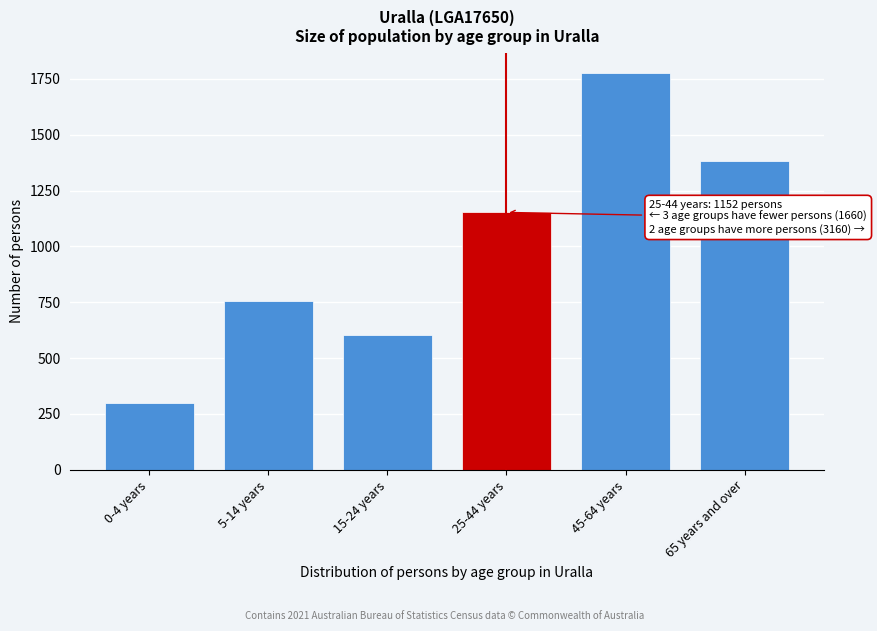

Reading left to right, transcribe all the data shown in this chart.

0-4 years=299	5-14 years=756	15-24 years=605	25-44 years=1152	45-64 years=1777	65 years and over=1383